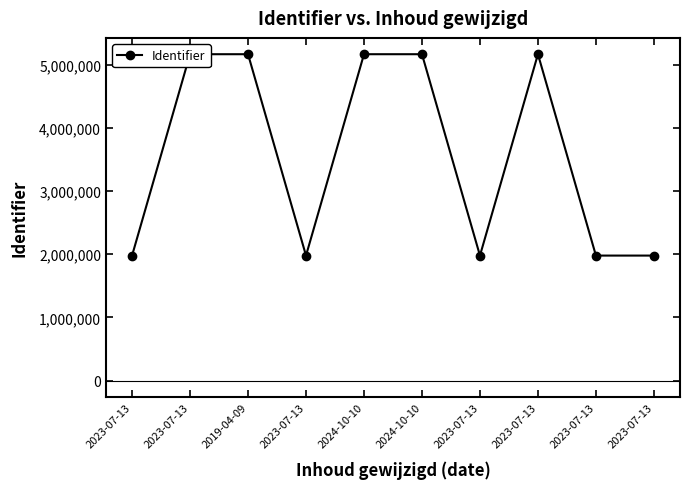

Count the number of data series in this chart.

1